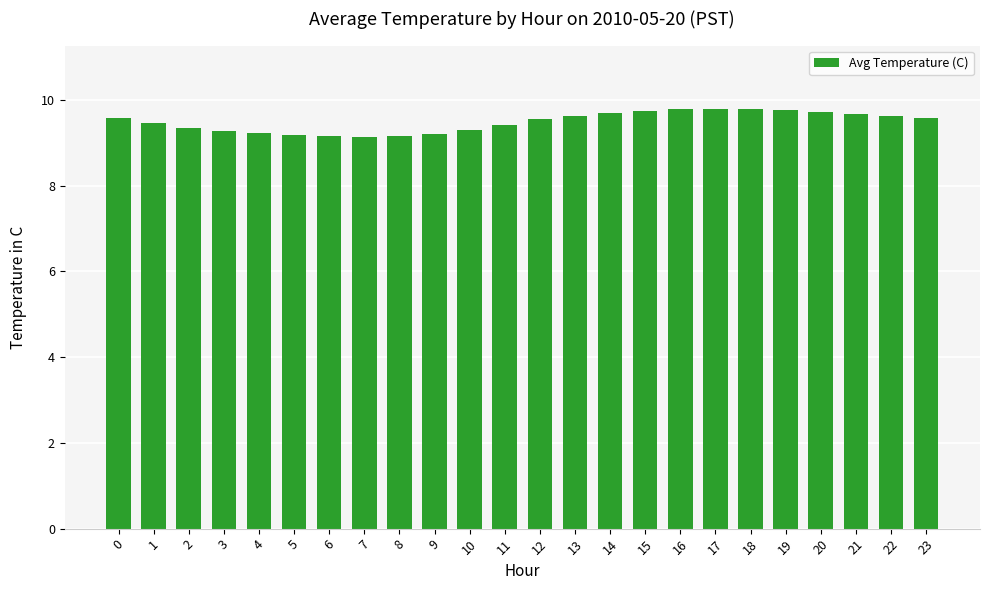

What is the value of the 7th bar from the left?

9.2